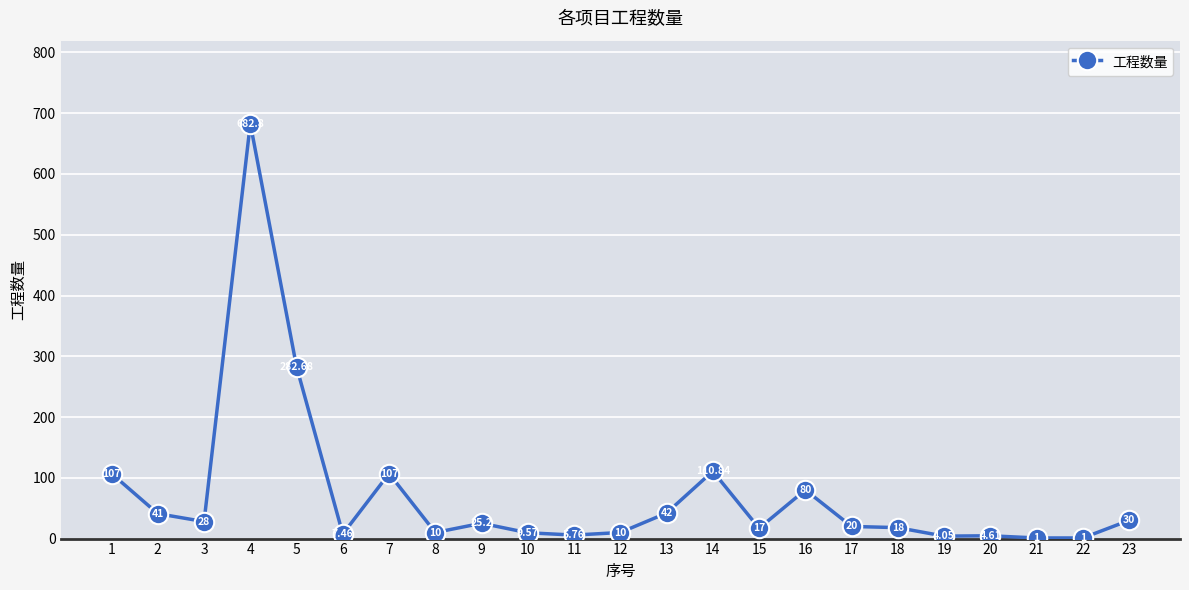

Read the value at 9.

25.2